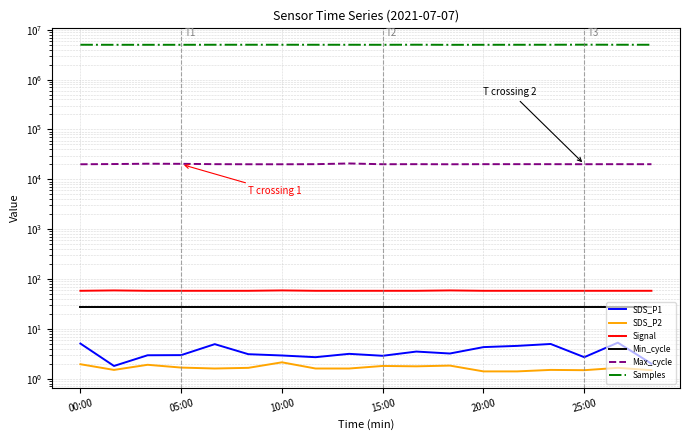

Which series changed the most between 00:00 and 05:00?

Samples